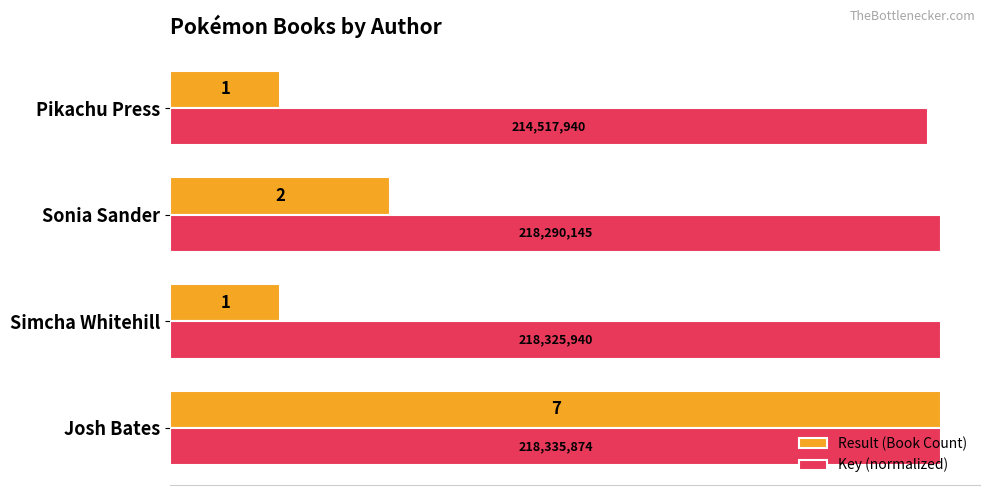

How many distinct data groups are displayed?

2